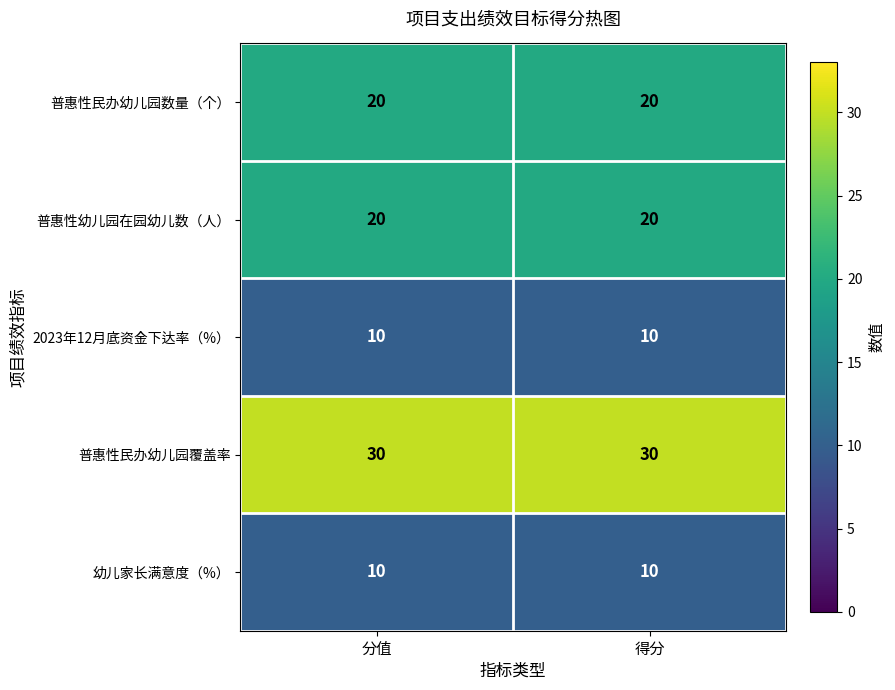

What is the spread (max minus min) of values at 分值?

20